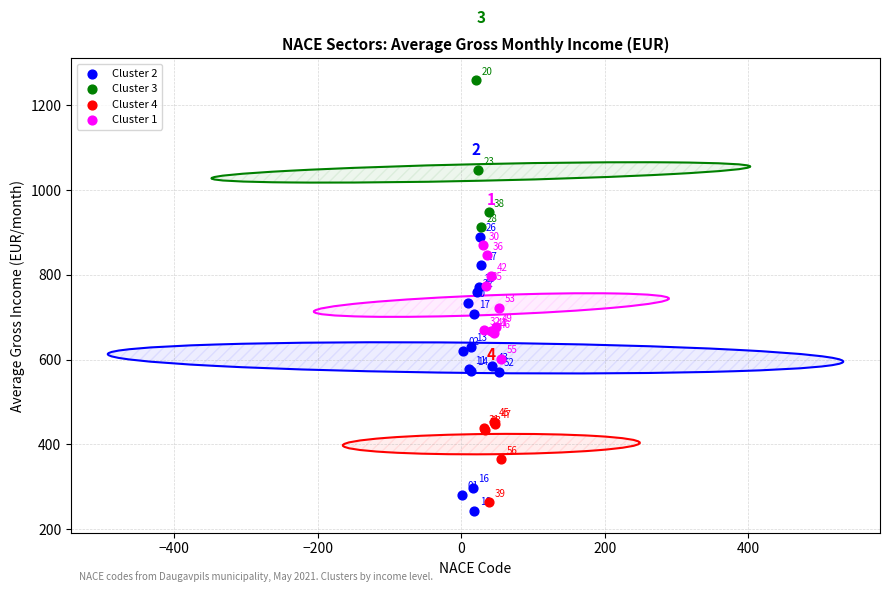

Which series has the largest Y range (max minus min)?

Cluster 2